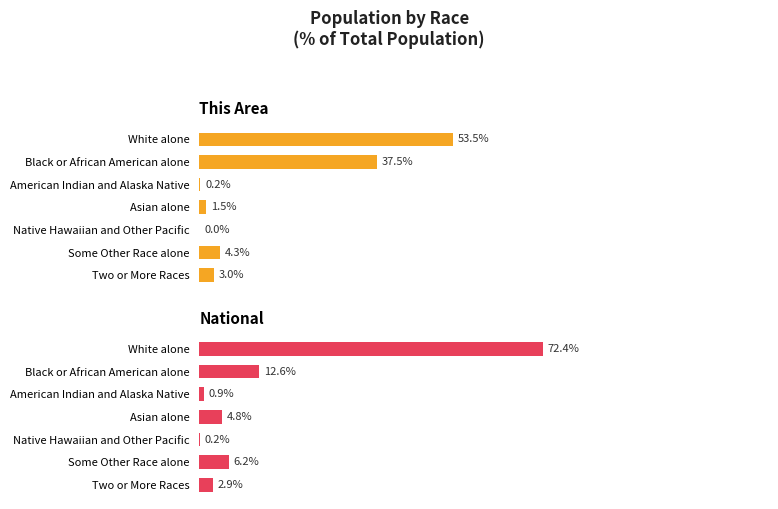

What is the value of the This Area bar at the 4th from the left?

1.5